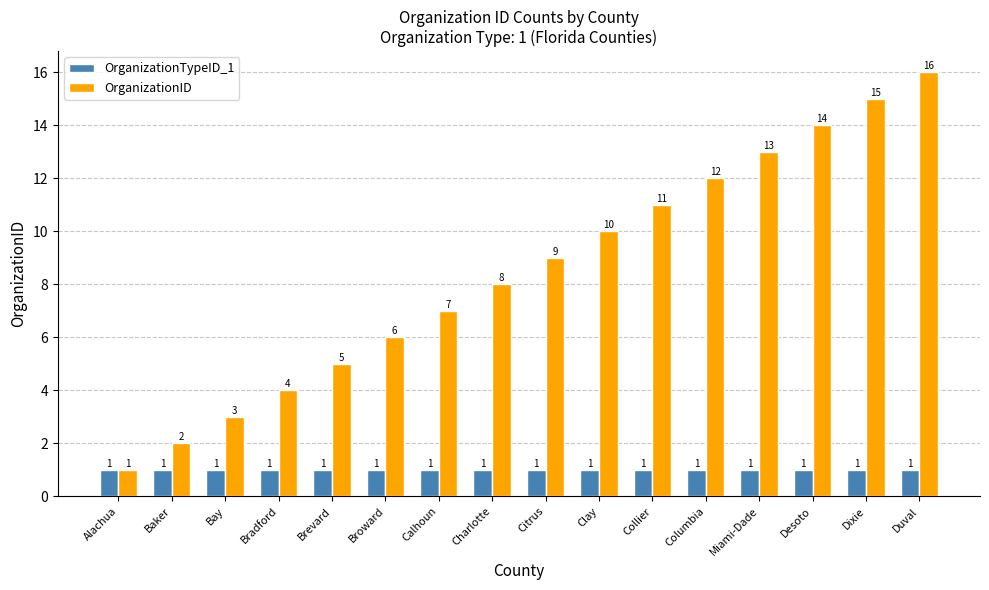

What is the spread (max minus min) of values at Duval?

15